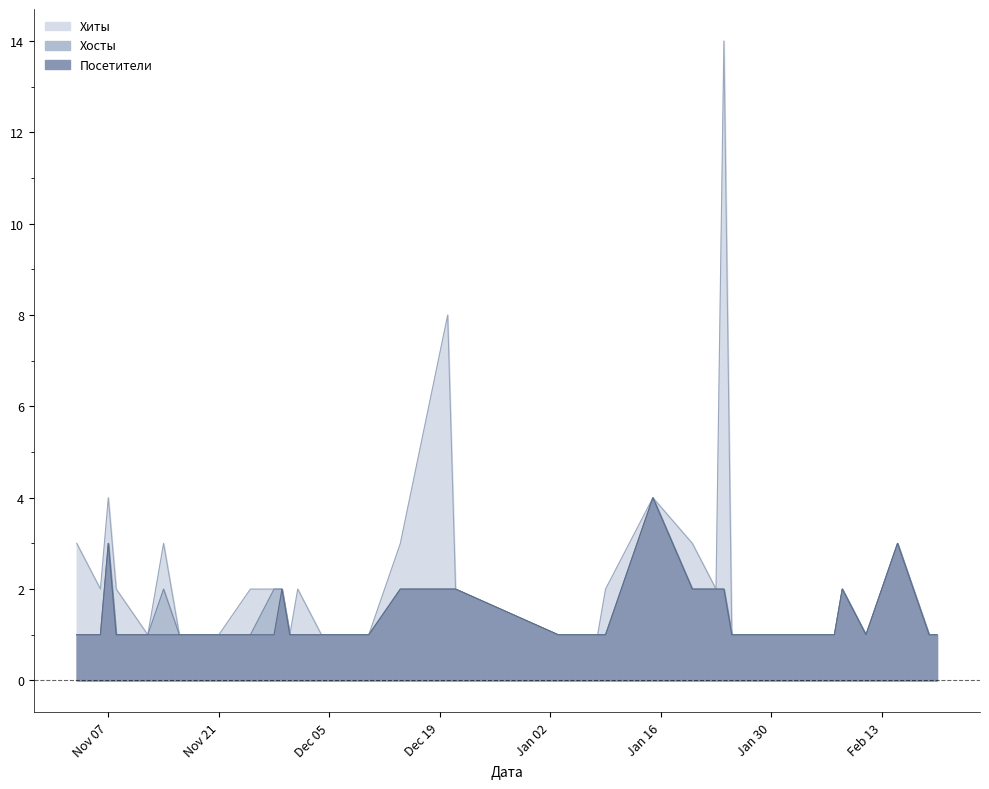

How many lines are shown in the chart?

3